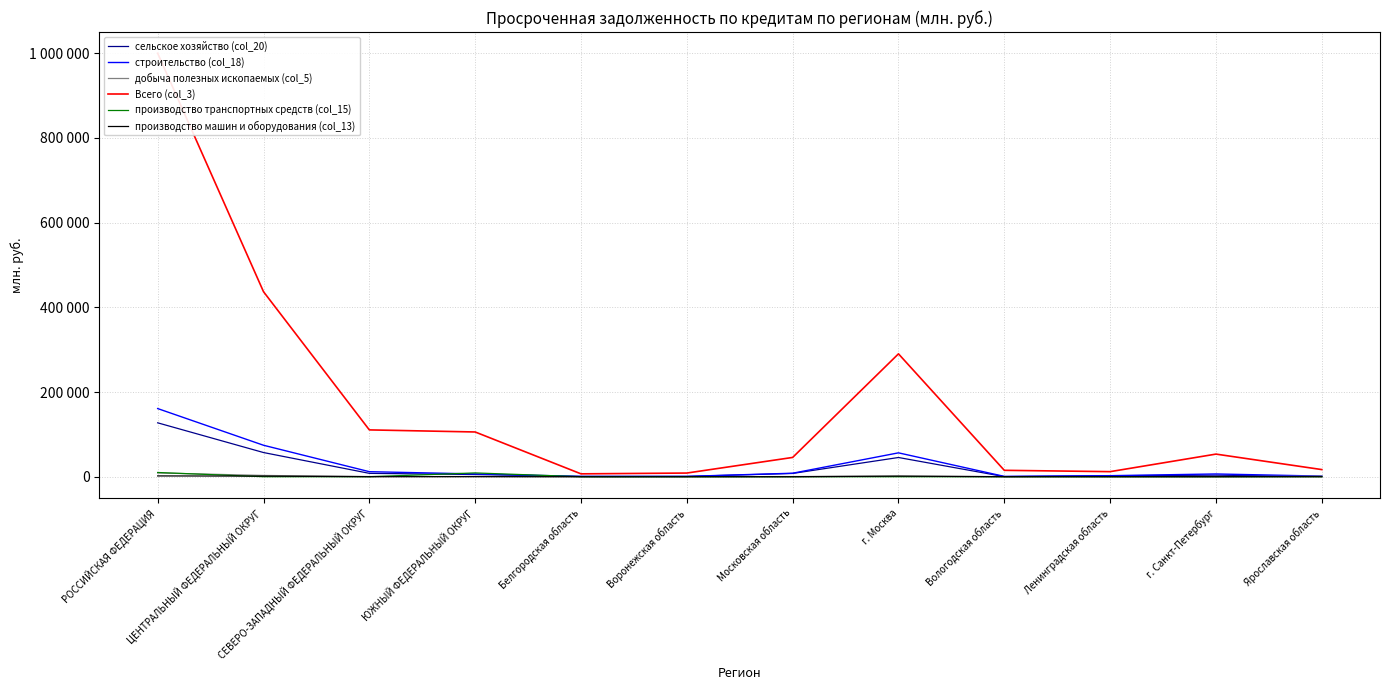

Reading left to right, what are all the values shown in this chart?

сельское хозяйство (col_20): РОССИЙСКАЯ ФЕДЕРАЦИЯ=127272	ЦЕНТРАЛЬНЫЙ ФЕДЕРАЛЬНЫЙ ОКРУГ=57104	СЕВЕРО-ЗАПАДНЫЙ ФЕДЕРАЛЬНЫЙ ОКРУГ=7967	ЮЖНЫЙ ФЕДЕРАЛЬНЫЙ ОКРУГ=5171	Белгородская область=718	Воронежская область=672	Московская область=7740	г. Москва=45390	Вологодская область=209	Ленинградская область=2316	г. Санкт-Петербург=3685	Ярославская область=641
строительство (col_18): РОССИЙСКАЯ ФЕДЕРАЦИЯ=160932	ЦЕНТРАЛЬНЫЙ ФЕДЕРАЛЬНЫЙ ОКРУГ=74304	СЕВЕРО-ЗАПАДНЫЙ ФЕДЕРАЛЬНЫЙ ОКРУГ=11890	ЮЖНЫЙ ФЕДЕРАЛЬНЫЙ ОКРУГ=6567	Белгородская область=750	Воронежская область=811	Московская область=8257	г. Москва=56383	Вологодская область=791	Ленинградская область=2478	г. Санкт-Петербург=6532	Ярославская область=1445
добыча полезных ископаемых (col_5): РОССИЙСКАЯ ФЕДЕРАЦИЯ=8885	ЦЕНТРАЛЬНЫЙ ФЕДЕРАЛЬНЫЙ ОКРУГ=2999	СЕВЕРО-ЗАПАДНЫЙ ФЕДЕРАЛЬНЫЙ ОКРУГ=413	ЮЖНЫЙ ФЕДЕРАЛЬНЫЙ ОКРУГ=475	Белгородская область=1	Воронежская область=9	Московская область=413	г. Москва=1223	Вологодская область=0	Ленинградская область=0	г. Санкт-Петербург=82	Ярославская область=1279
Всего (col_3): РОССИЙСКАЯ ФЕДЕРАЦИЯ=999961	ЦЕНТРАЛЬНЫЙ ФЕДЕРАЛЬНЫЙ ОКРУГ=436892	СЕВЕРО-ЗАПАДНЫЙ ФЕДЕРАЛЬНЫЙ ОКРУГ=110556	ЮЖНЫЙ ФЕДЕРАЛЬНЫЙ ОКРУГ=105647	Белгородская область=6782	Воронежская область=8658	Московская область=45527	г. Москва=290150	Вологодская область=15106	Ленинградская область=11965	г. Санкт-Петербург=53403	Ярославская область=16855
производство транспортных средств (col_15): РОССИЙСКАЯ ФЕДЕРАЦИЯ=9984	ЦЕНТРАЛЬНЫЙ ФЕДЕРАЛЬНЫЙ ОКРУГ=31	СЕВЕРО-ЗАПАДНЫЙ ФЕДЕРАЛЬНЫЙ ОКРУГ=28	ЮЖНЫЙ ФЕДЕРАЛЬНЫЙ ОКРУГ=8974	Белгородская область=0	Воронежская область=2	Московская область=0	г. Москва=4	Вологодская область=12	Ленинградская область=0	г. Санкт-Петербург=16	Ярославская область=0
производство машин и оборудования (col_13): РОССИЙСКАЯ ФЕДЕРАЦИЯ=1883	ЦЕНТРАЛЬНЫЙ ФЕДЕРАЛЬНЫЙ ОКРУГ=1452	СЕВЕРО-ЗАПАДНЫЙ ФЕДЕРАЛЬНЫЙ ОКРУГ=109	ЮЖНЫЙ ФЕДЕРАЛЬНЫЙ ОКРУГ=134	Белгородская область=0	Воронежская область=0	Московская область=0	г. Москва=1399	Вологодская область=108	Ленинградская область=0	г. Санкт-Петербург=0	Ярославская область=0